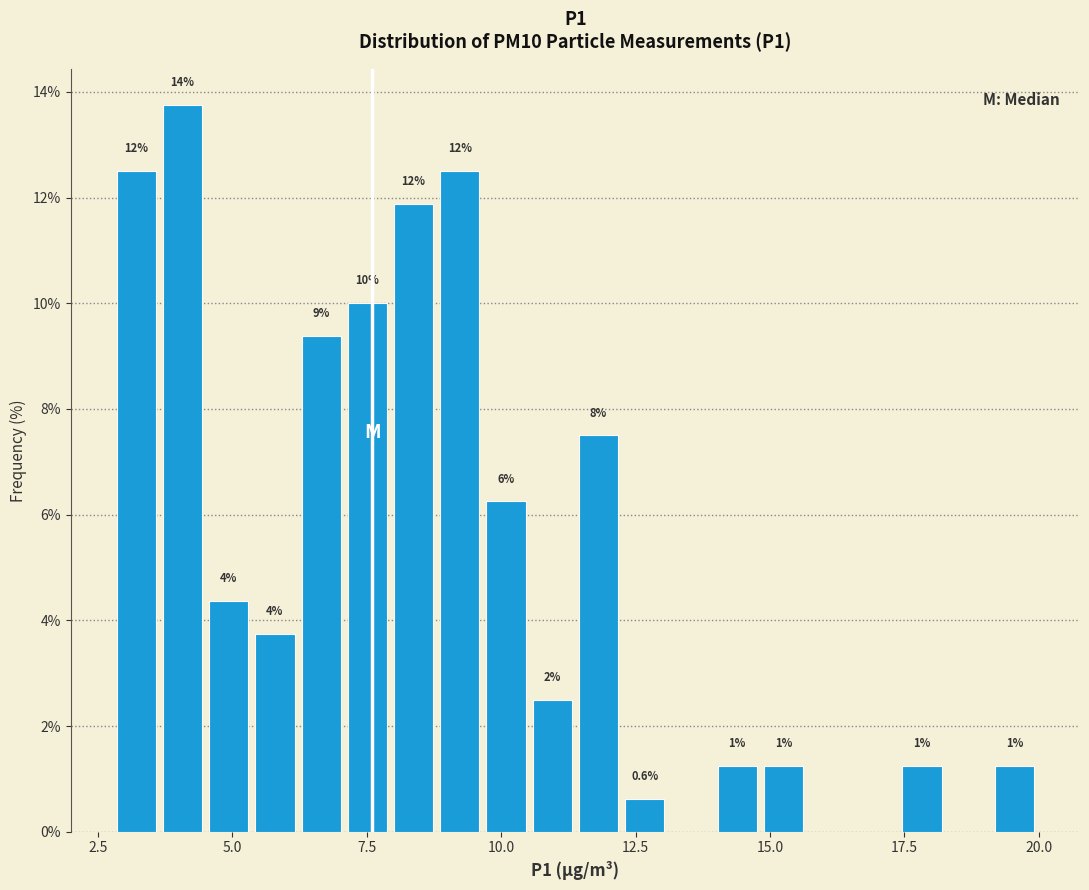

Around what value on the x-axis is the tallest bar? Give the approximate position of its centre, as read against the axis.

4.0